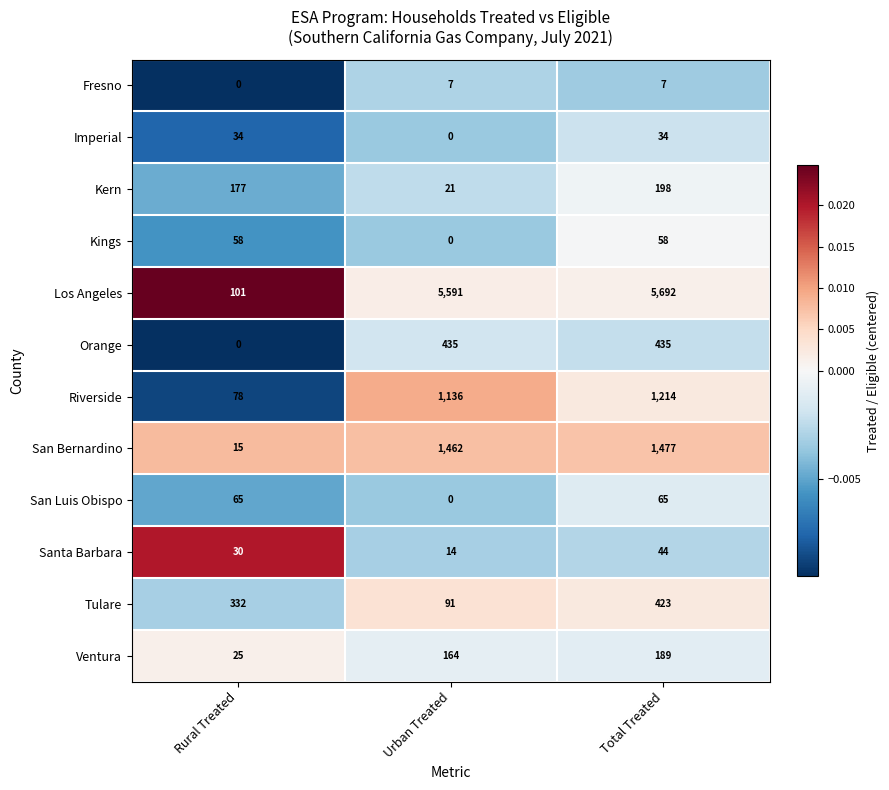

Between Rural Treated and Urban Treated, which series saw the biggest shift?

Los Angeles